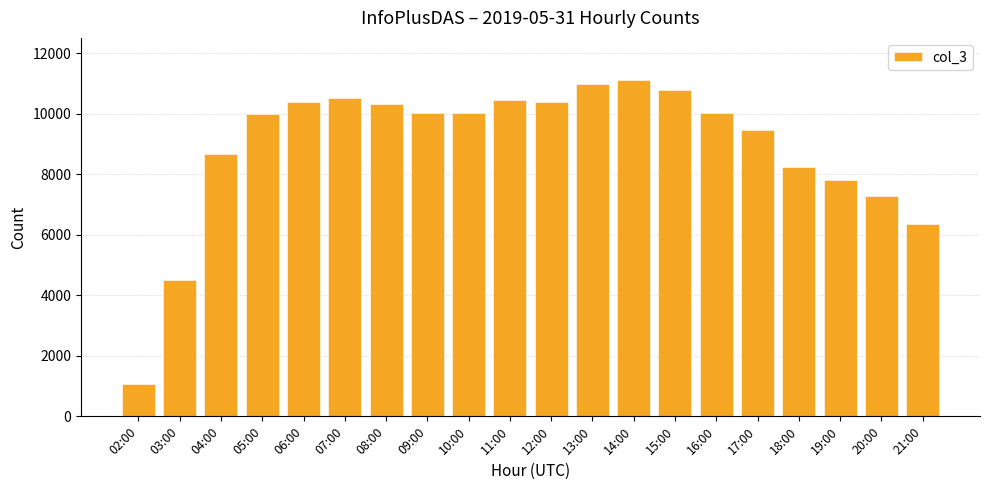

Which label corresponds to the smallest value in the chart?

02:00